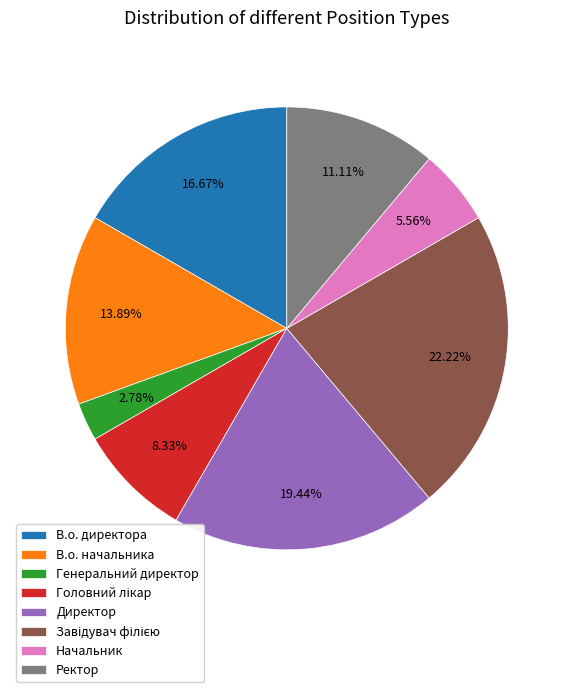

Combined, do Генеральний директор and В.о. начальника account for over 50%?

No